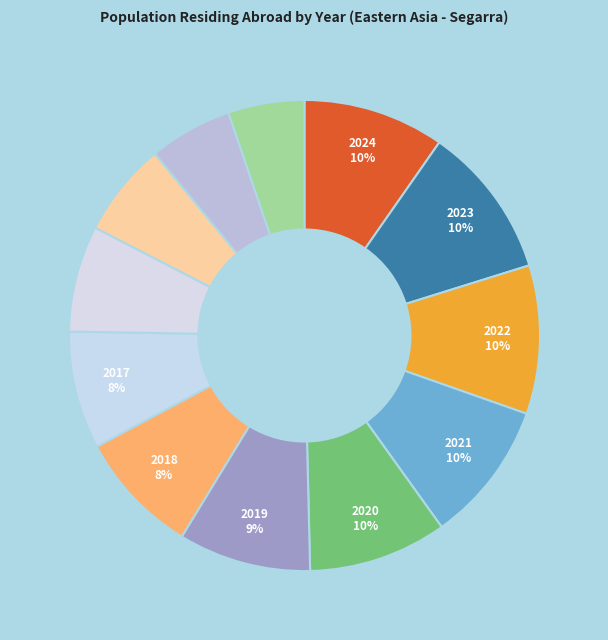

Count the number of slices in the pie.

12